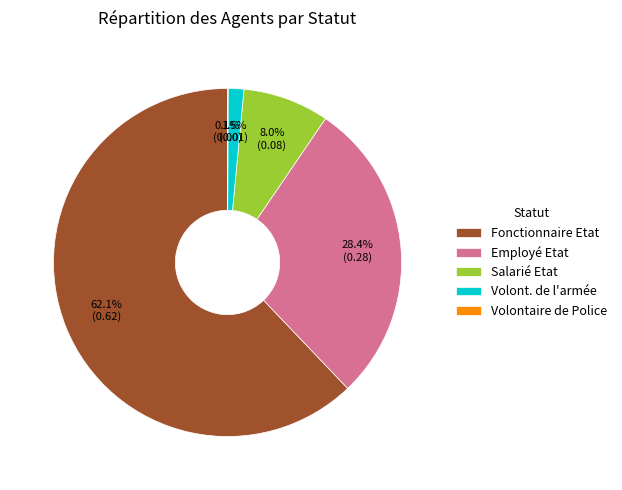

What is the largest slice in the pie chart?

Fonctionnaire Etat